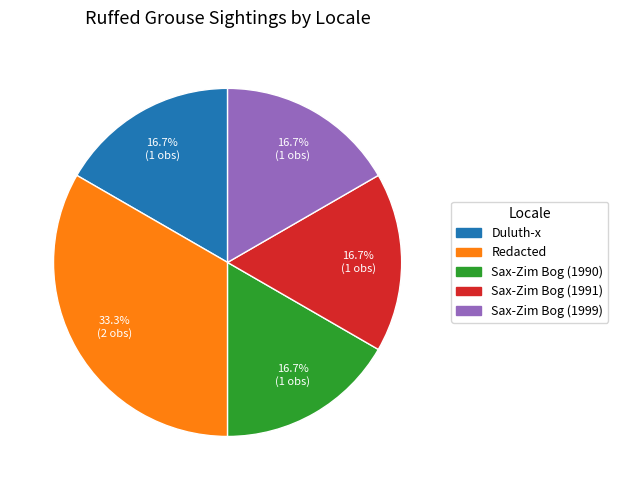

Between Sax-Zim Bog (1991) and Redacted, which is larger?

Redacted